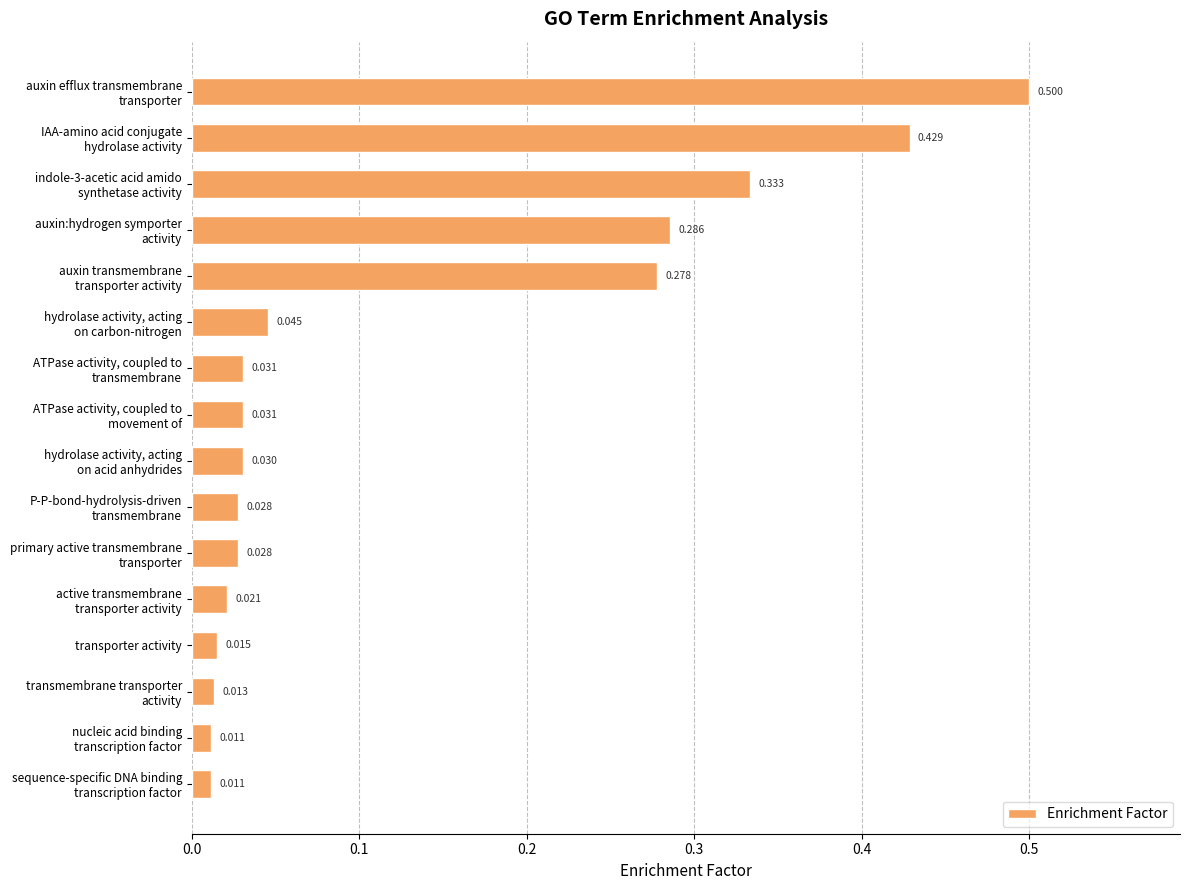

Does the chart contain stacked bars?

No